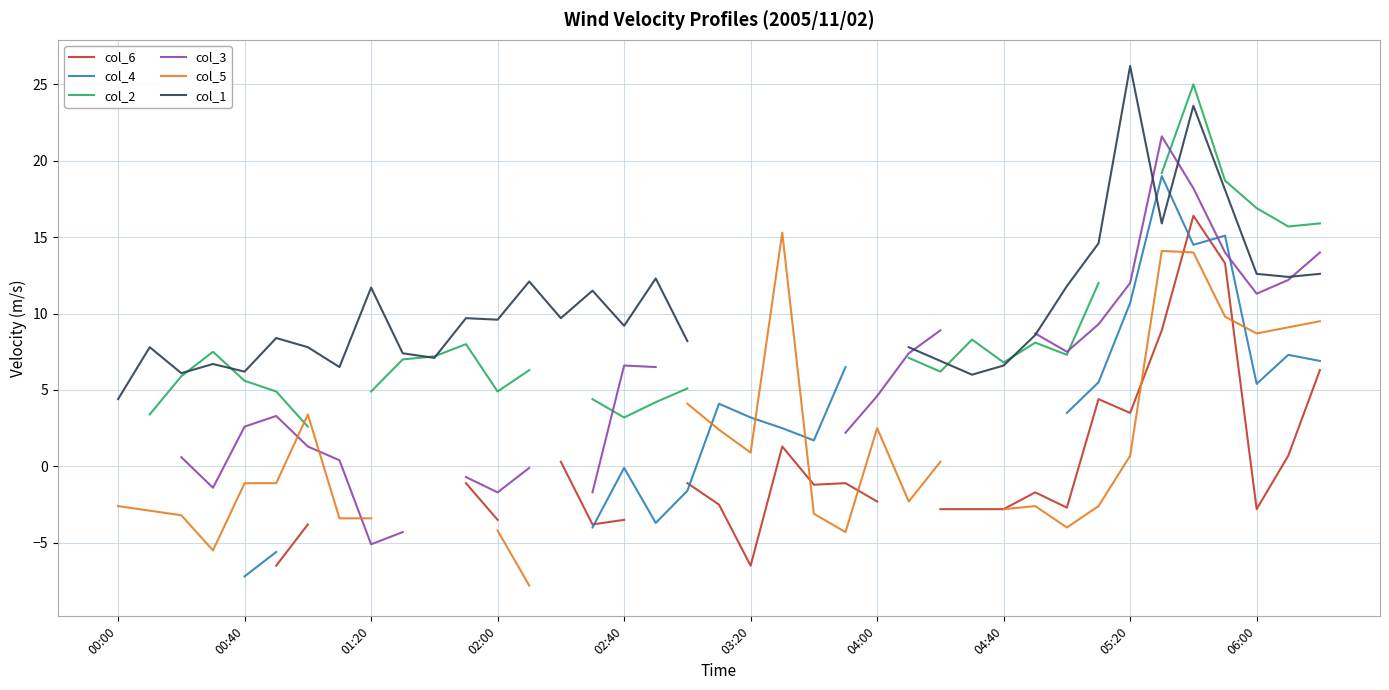

The value of col_5 at 04:00 is 5.9. True or false?

False